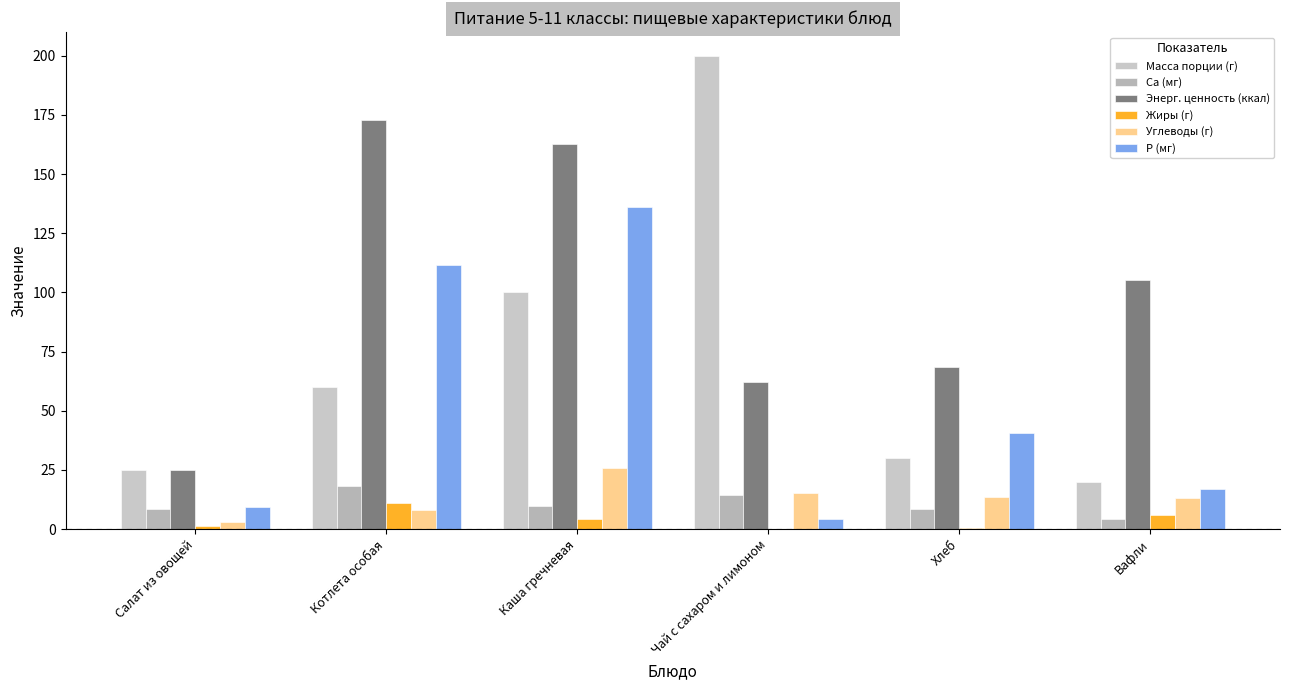

What is the sum of all Р (мг) values?

319.2